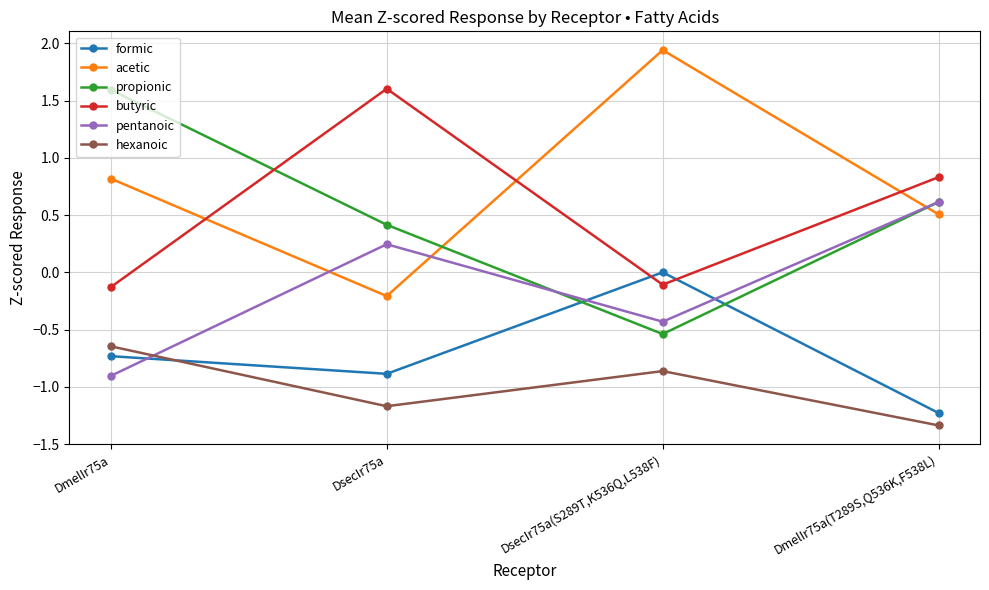

How many negative values does the propionic series have?

1